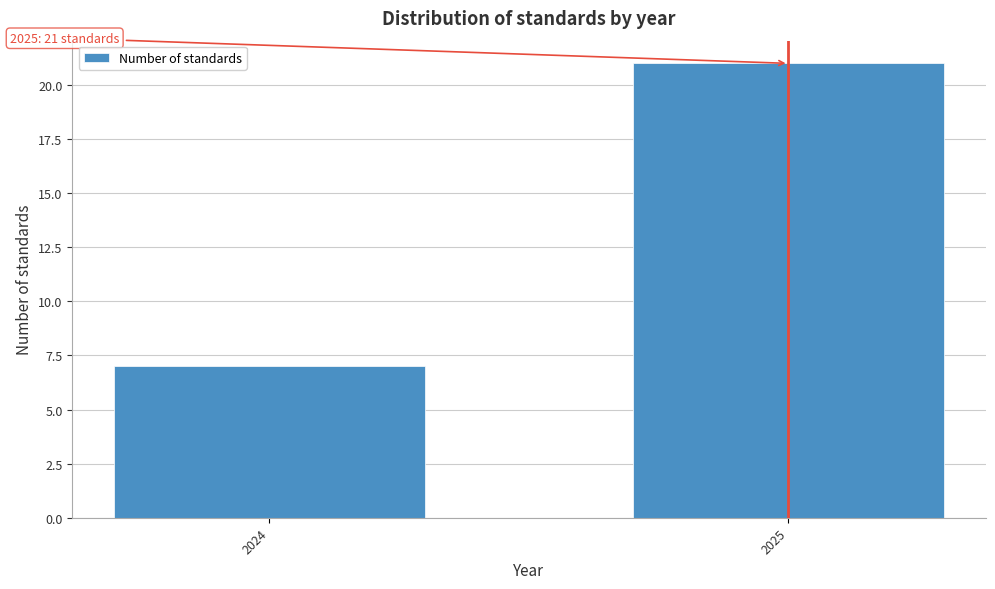

Reading left to right, list all the values displayed in this chart.

2024=7	2025=21